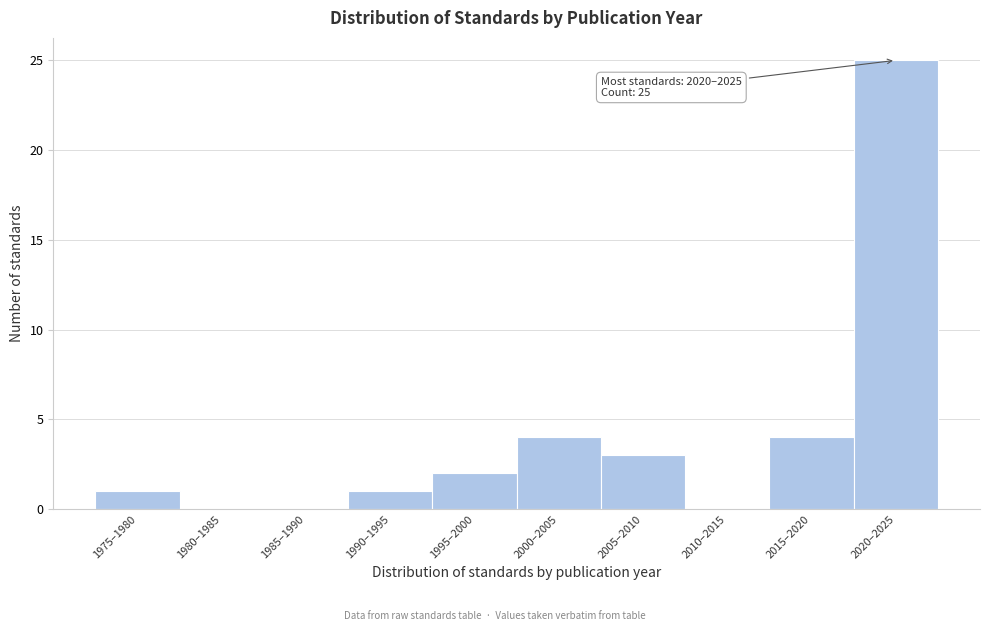

Reading left to right, list all the values displayed in this chart.

1975–1980=1	1980–1985=0	1985–1990=0	1990–1995=1	1995–2000=2	2000–2005=4	2005–2010=3	2010–2015=0	2015–2020=4	2020–2025=25